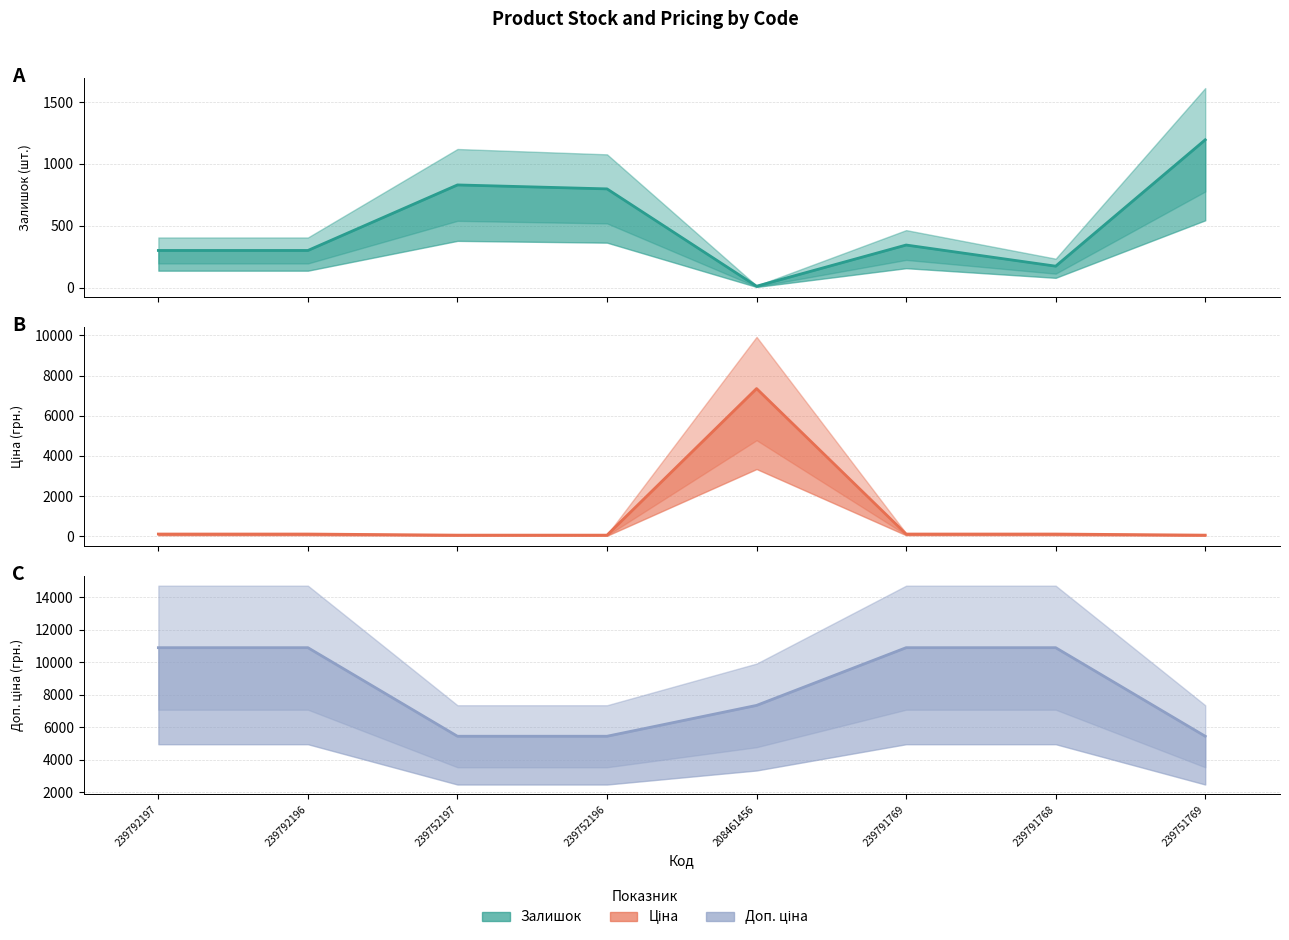

What is the average value of the Доп. ціна series?

8414.9